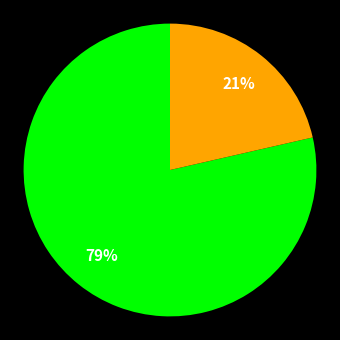

To the nearest percent, what is the average slice percentage?

50%